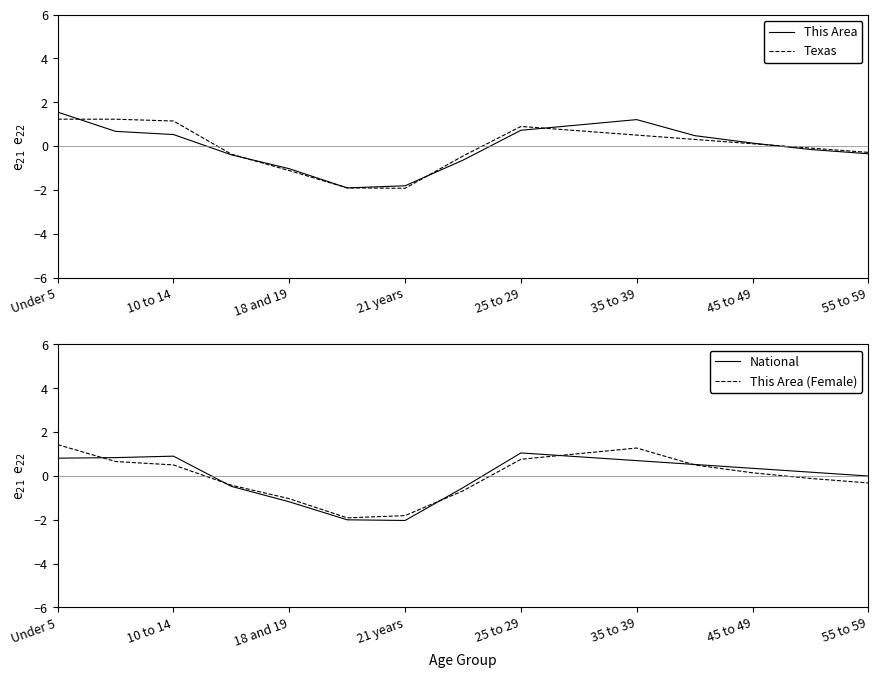

Is it true that Texas equals 1.1 at 10 to 14?

True